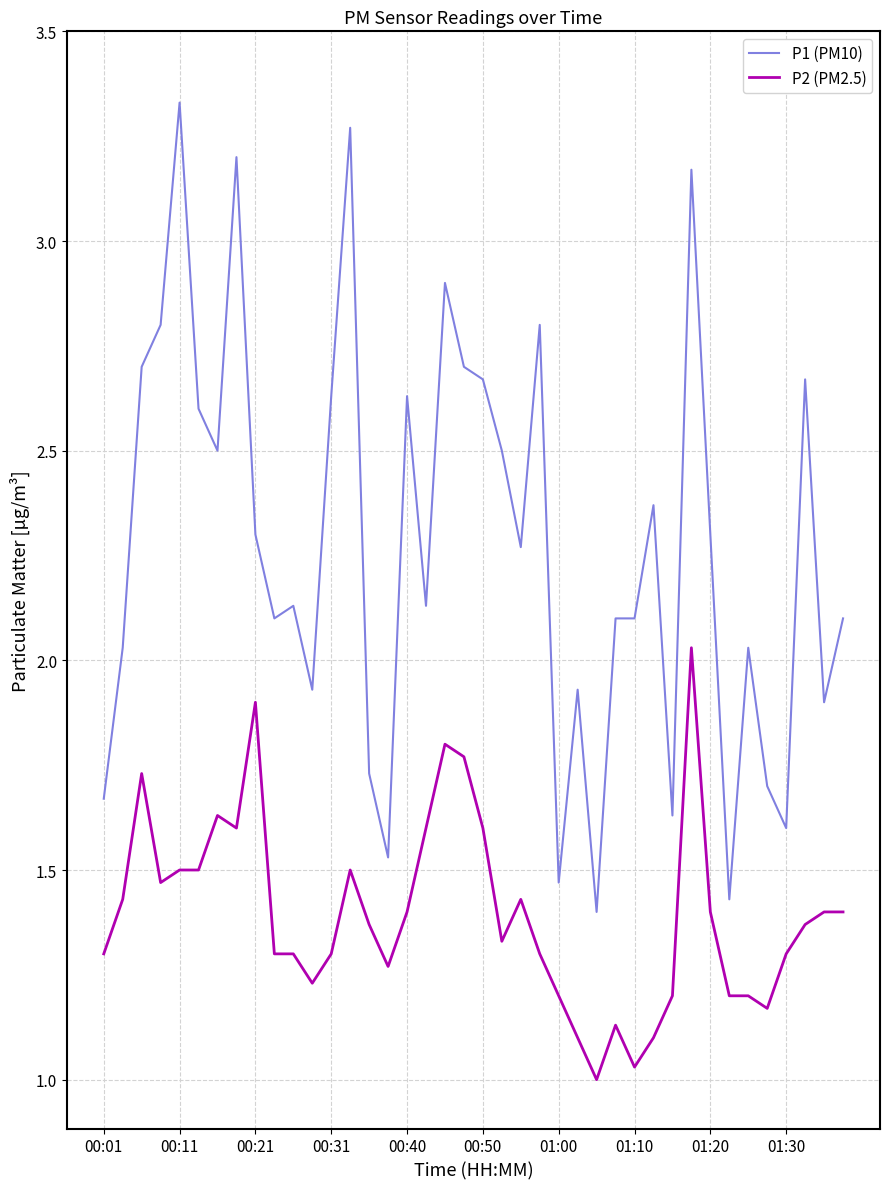

Which series has the largest range (max minus min)?

P1 (PM10)